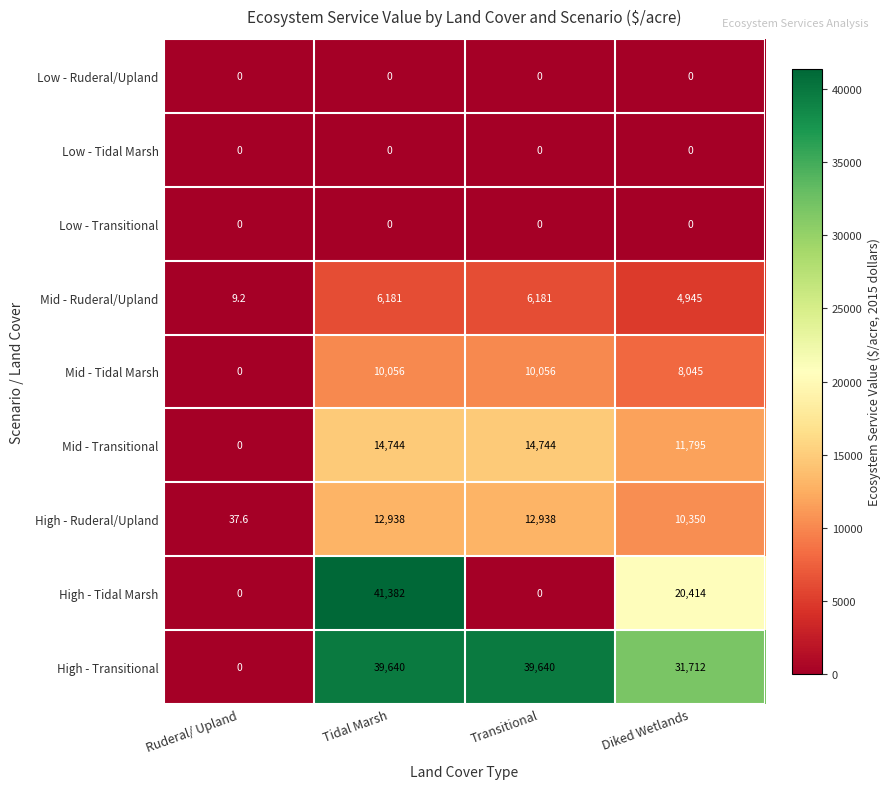

Read the Mid - Ruderal/Upland value at Transitional.

6181.0